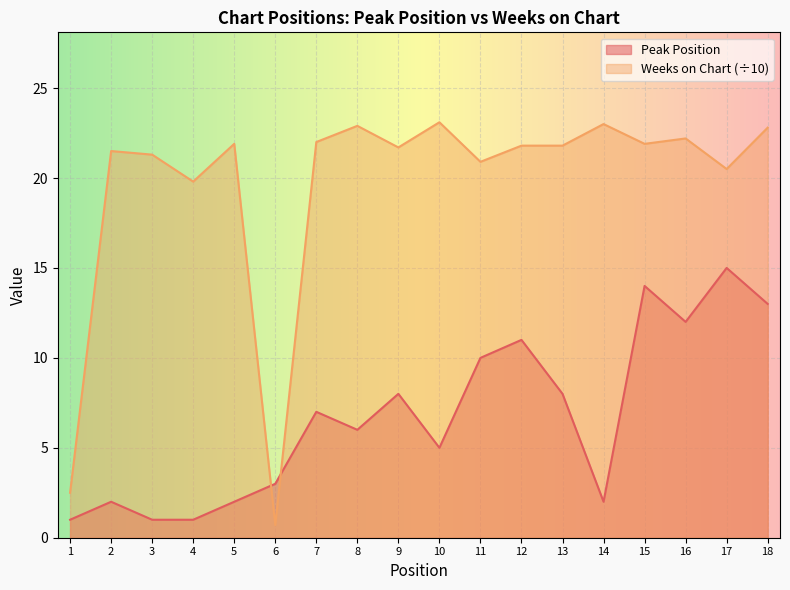

True or false: Weeks on Chart has more than 0 interior local peaks.

True